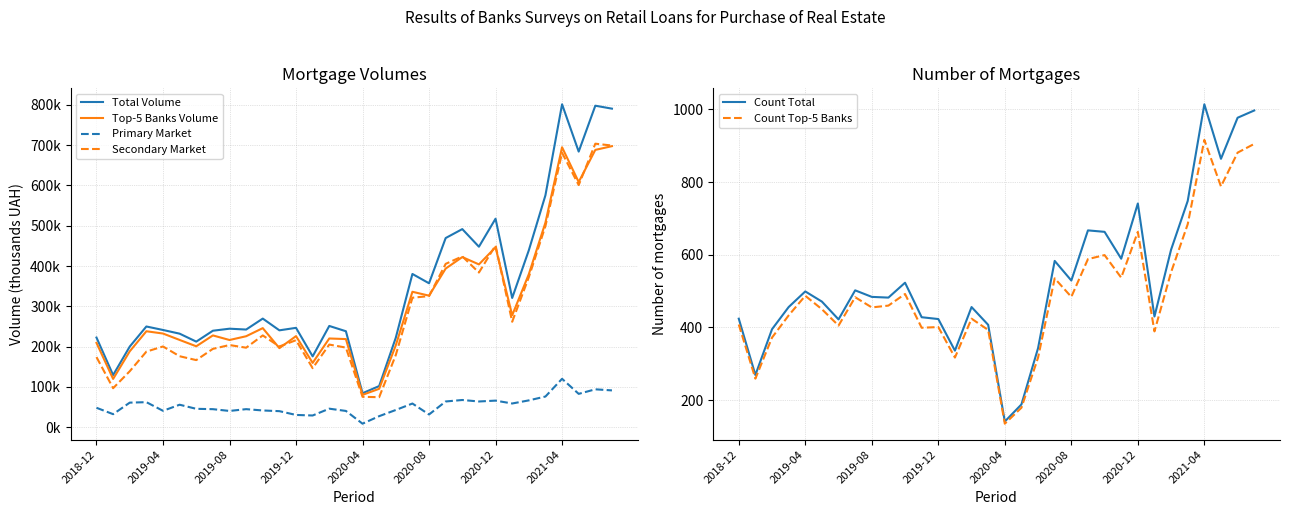

Is it true that Primary Market equals 18651.3 at 17?

False